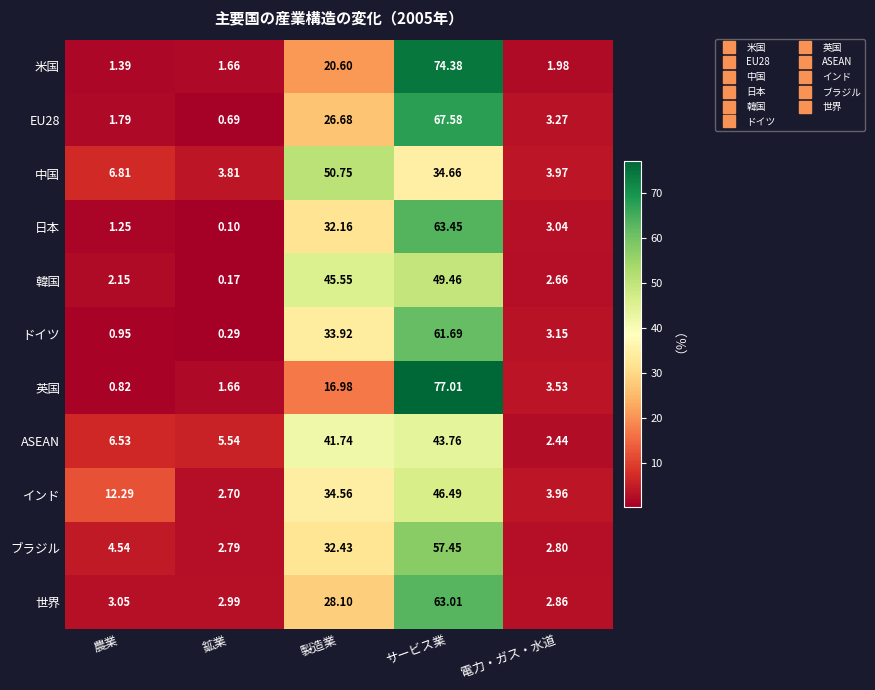

List the labels in order of ドイツ value, largest first.

サービス業, 製造業, 電力・ガス・水道, 農業, 鉱業